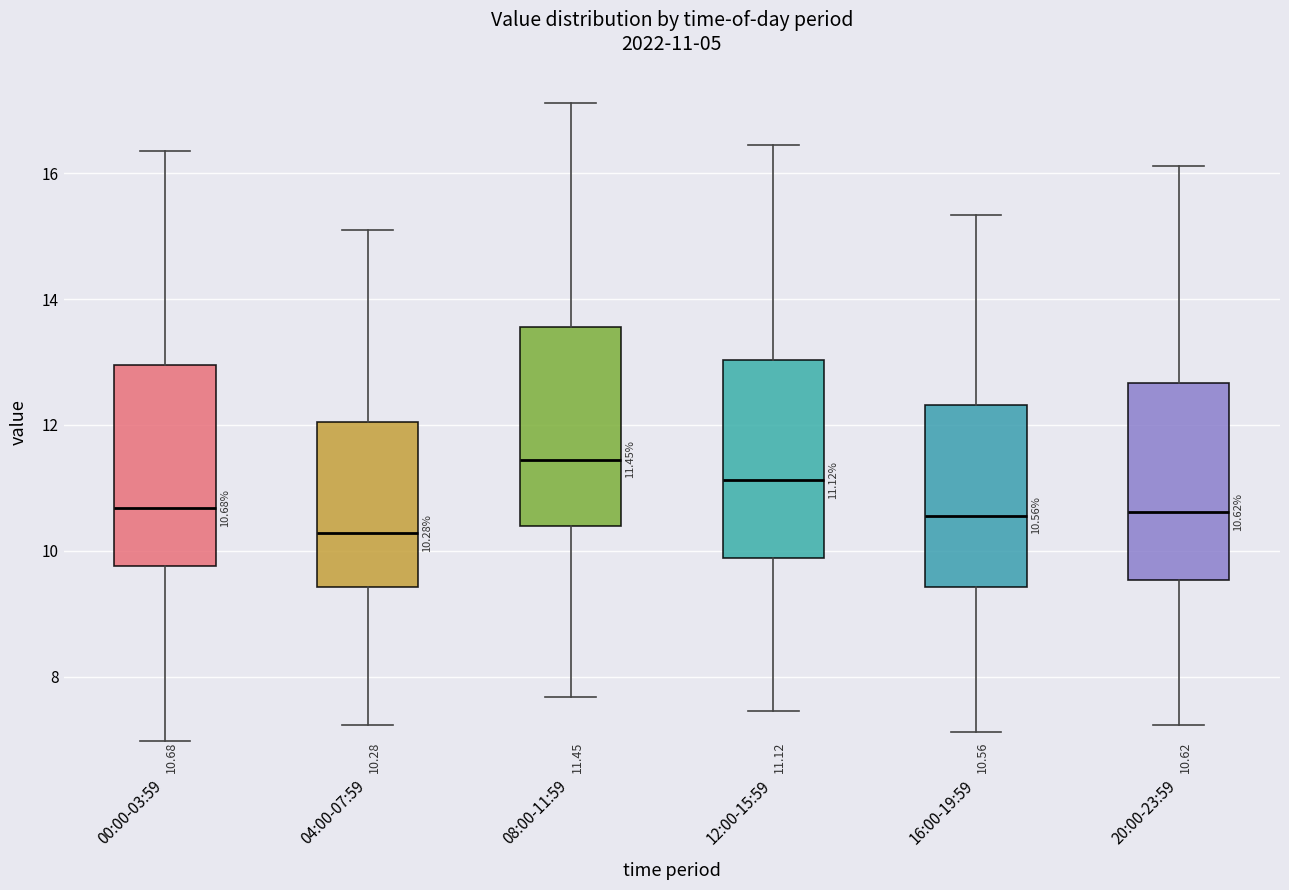

Which box's median line is the highest?

08:00-11:59